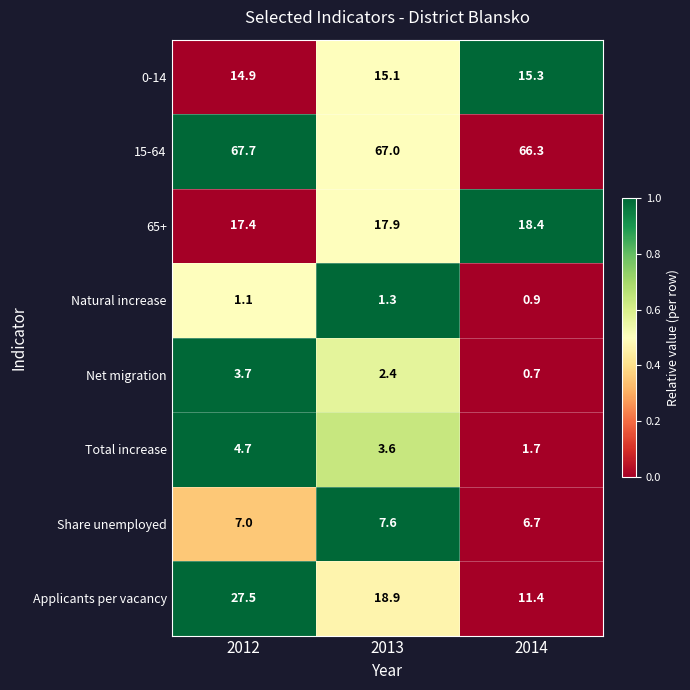

What is the difference between the highest and lowest values at 2013?

65.7